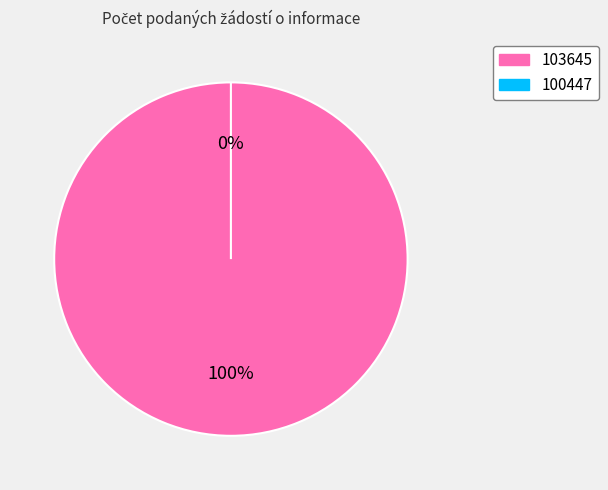

To the nearest percent, what portion does 103645 represent?

100%